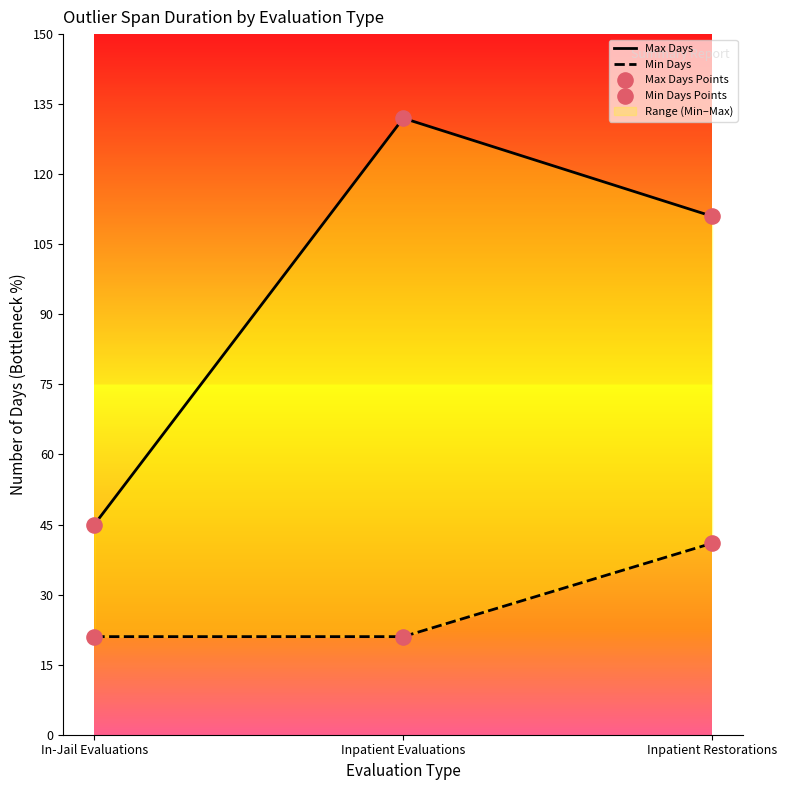

At how many categories does at least one series exceed 104?

2